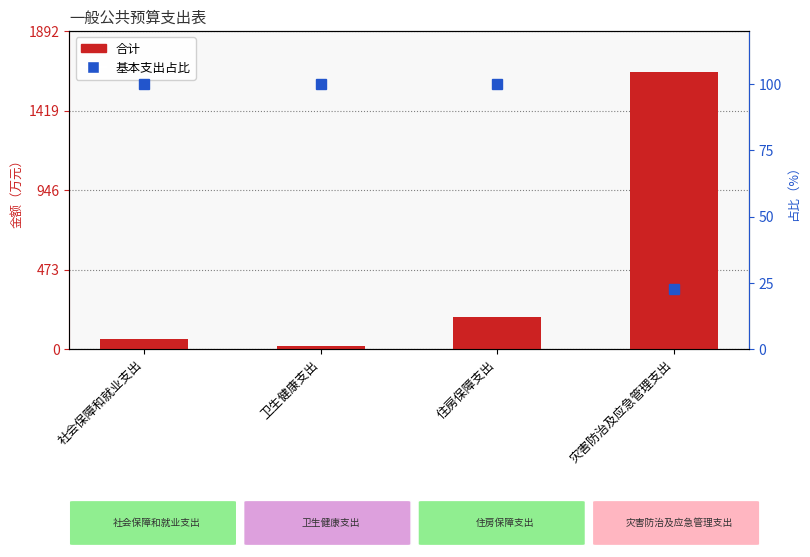

Which label corresponds to the largest value in the chart?

灾害防治及应急管理支出